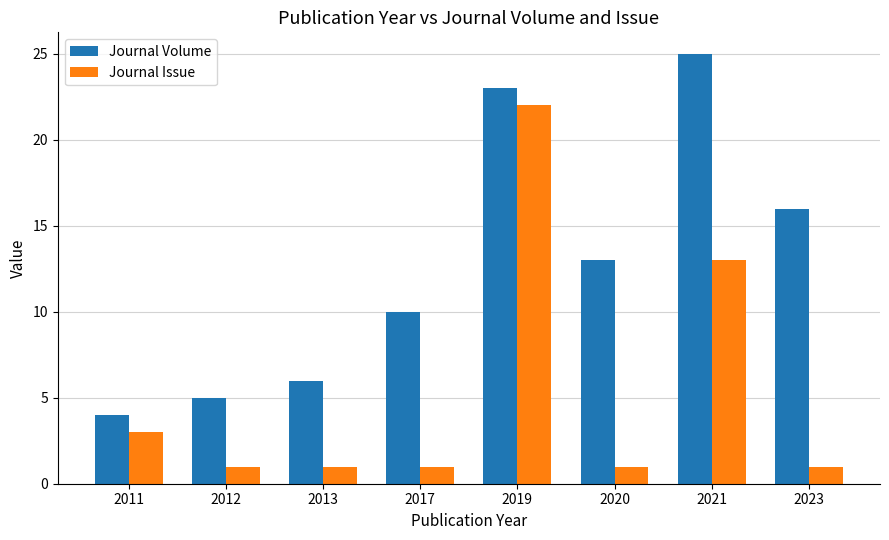

What is the smallest value displayed?

1